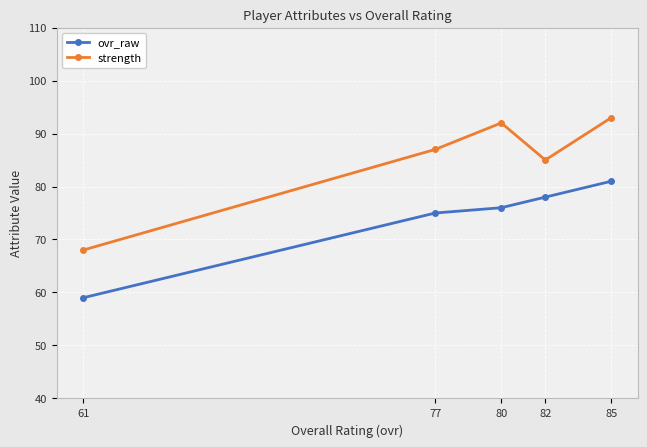

Does the chart display data point markers on the line(s)?

Yes